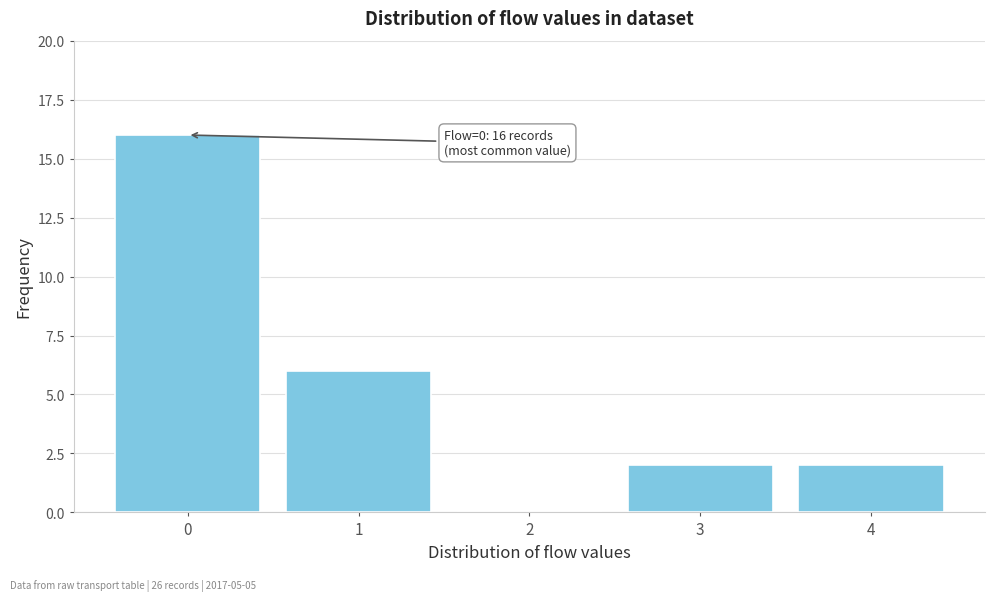

Over which range of the x-axis is the bar tallest?

-0.5 to 0.5